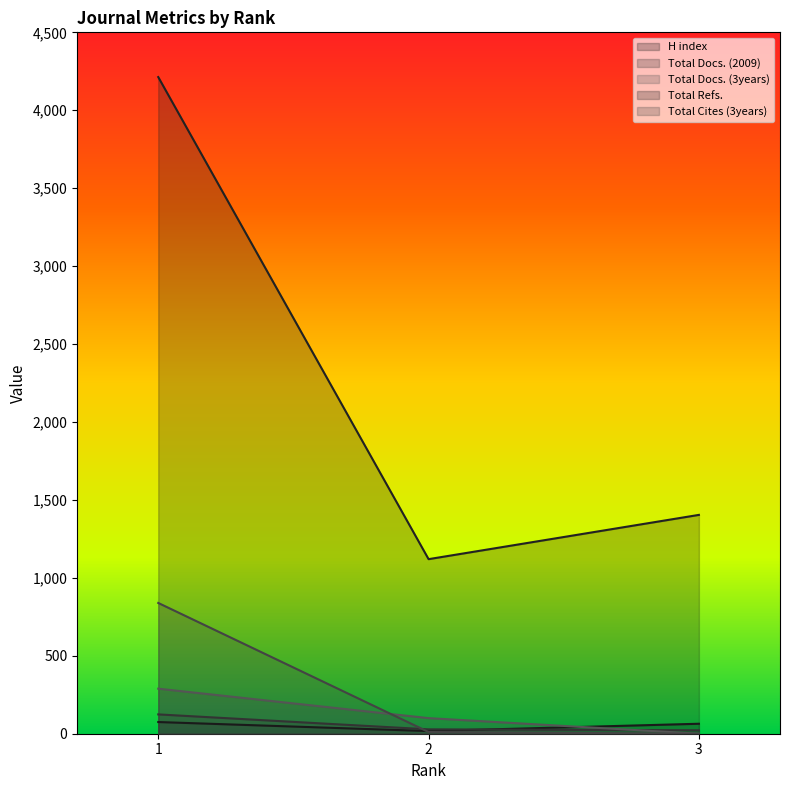

Is the value of Total Docs. (3years) at 3 greater than the value of Total Docs. (2009) at 1?

No